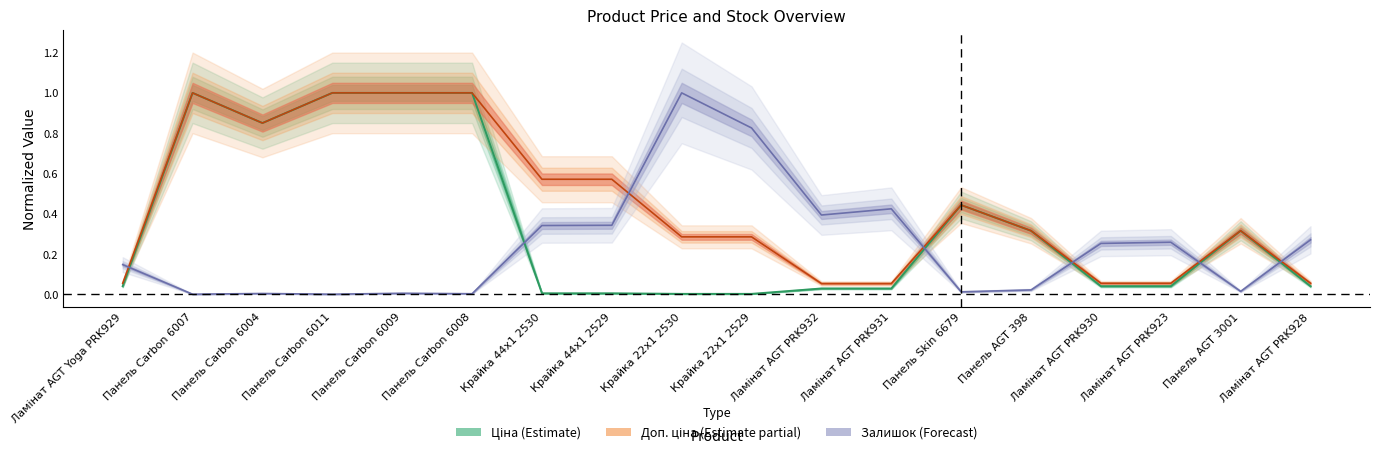

In Доп. ціна, how many points are lower than both neighbors (excluding endpoints)?

1